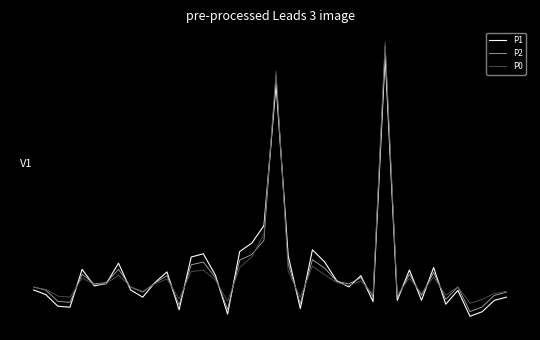

Does the chart display data point markers on the line(s)?

No